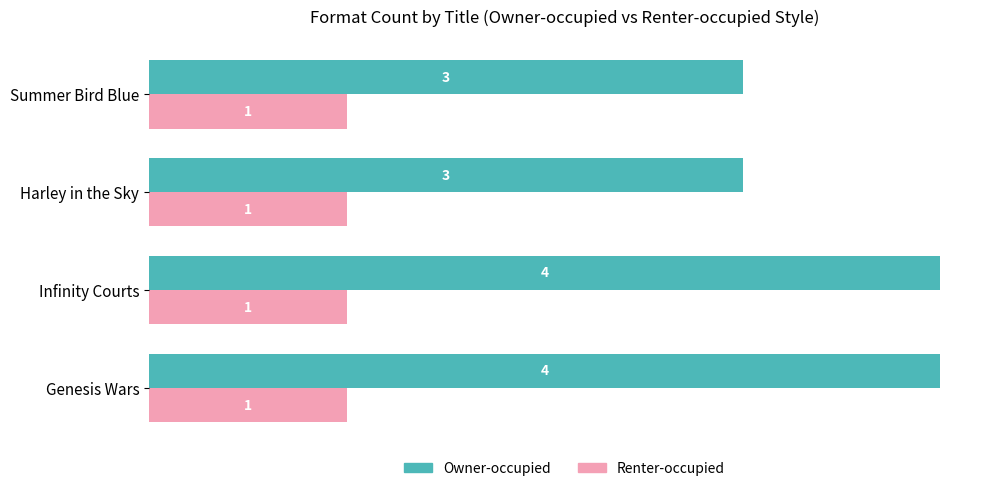

List the series in order of their peak value, lowest first.

Renter-occupied, Owner-occupied